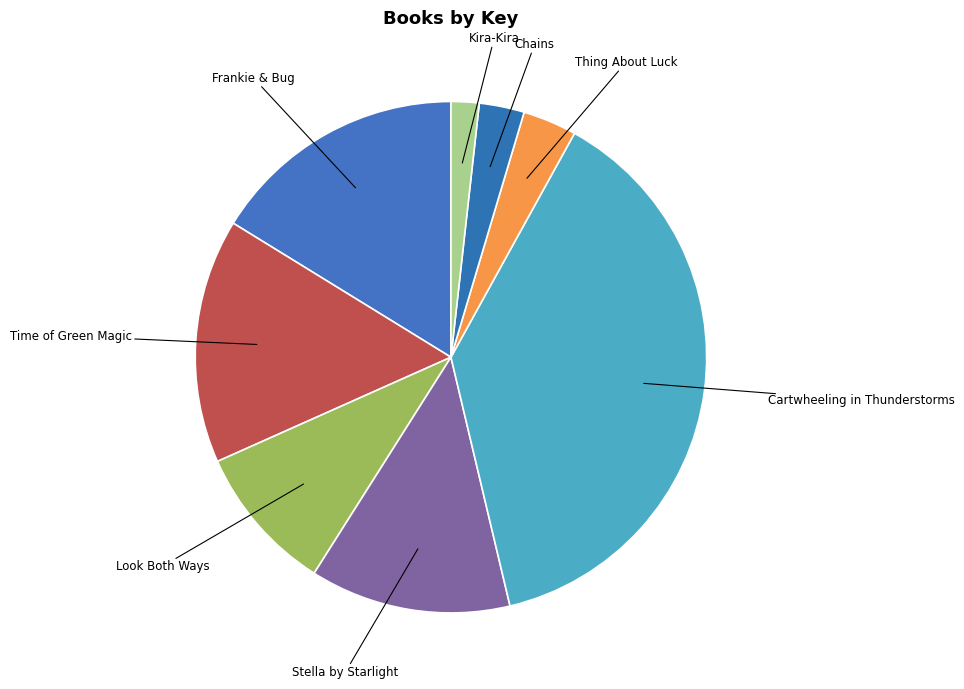

How many segments does this pie chart have?

8